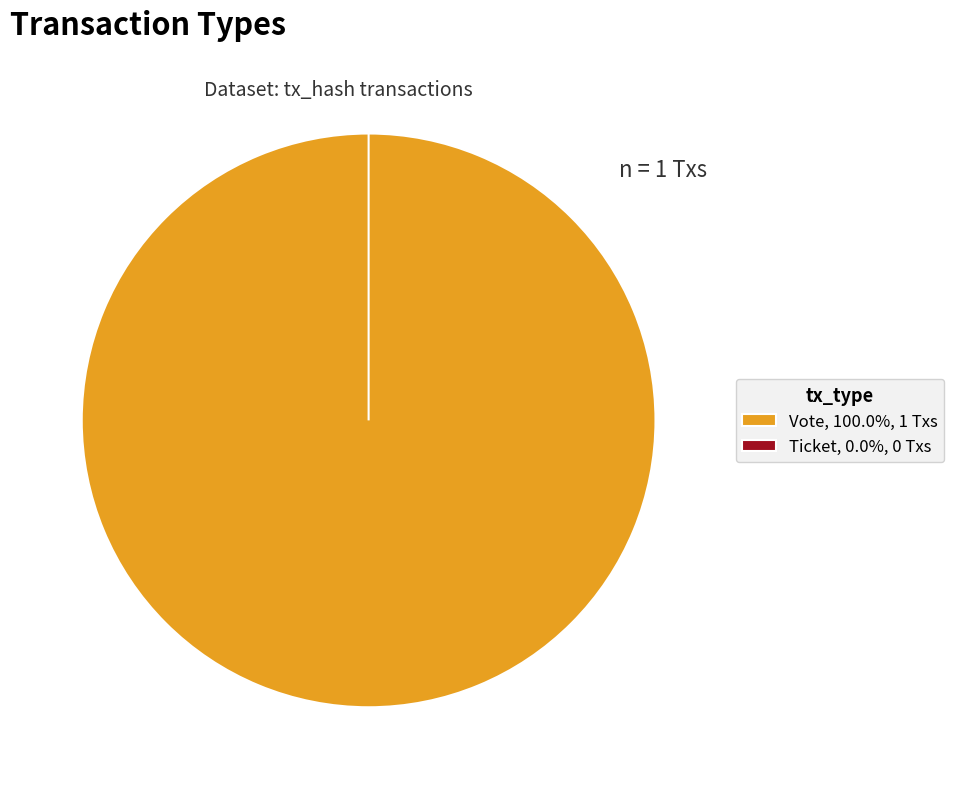

How many segments does this pie chart have?

2